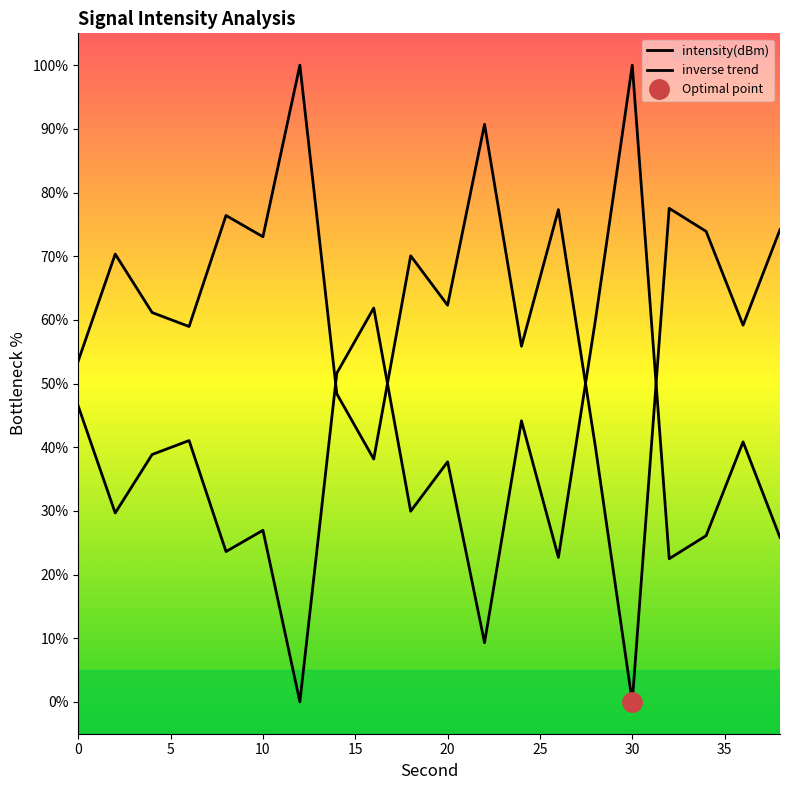

How many data points does each series have?

20